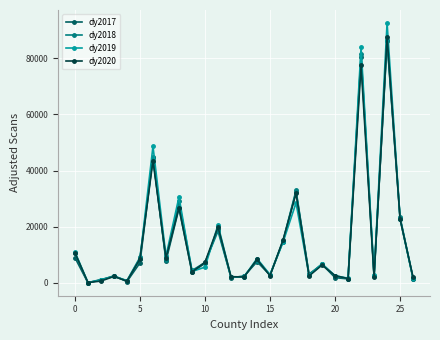

What is the minimum value shown in the chart?

39.0